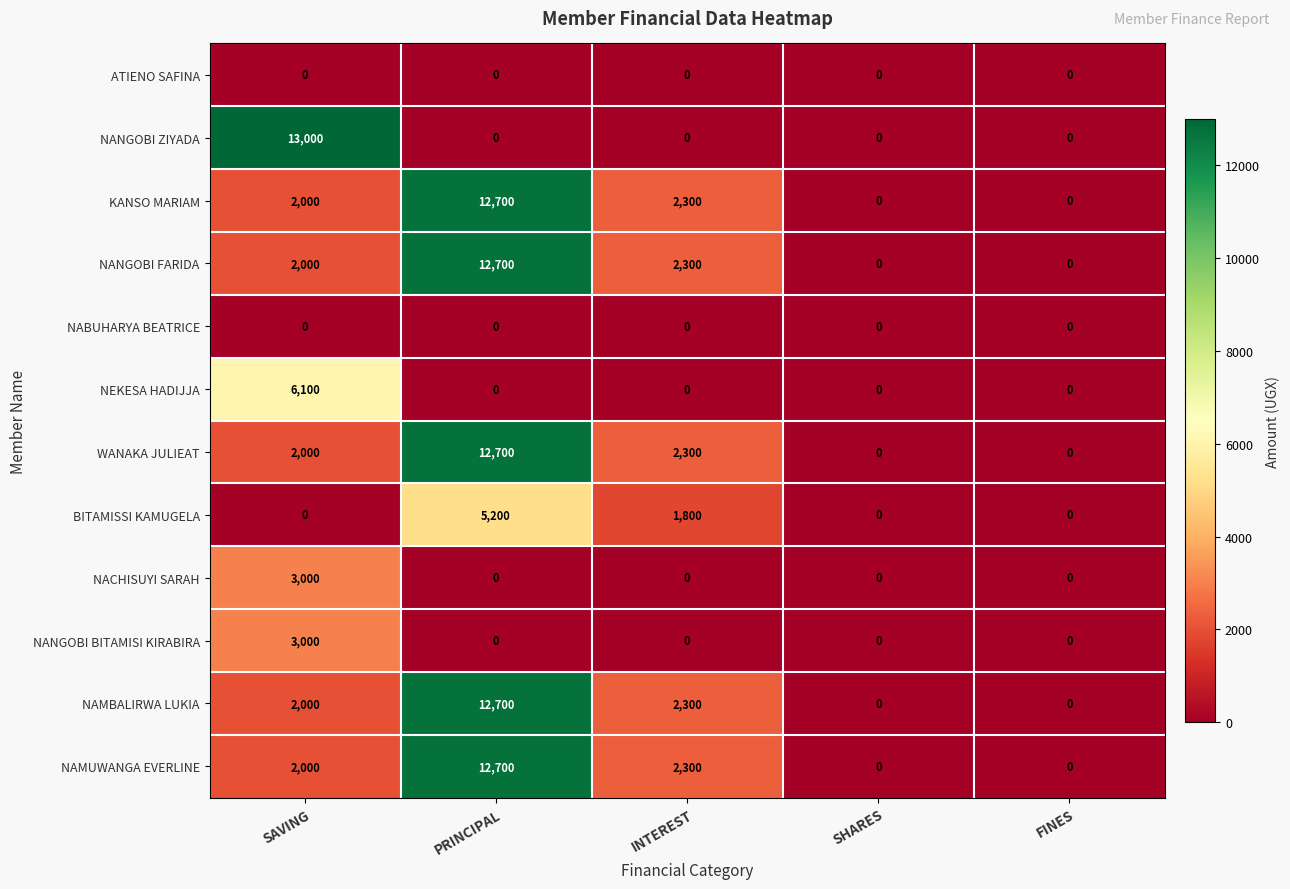

What is the spread (max minus min) of values at PRINCIPAL?

12700